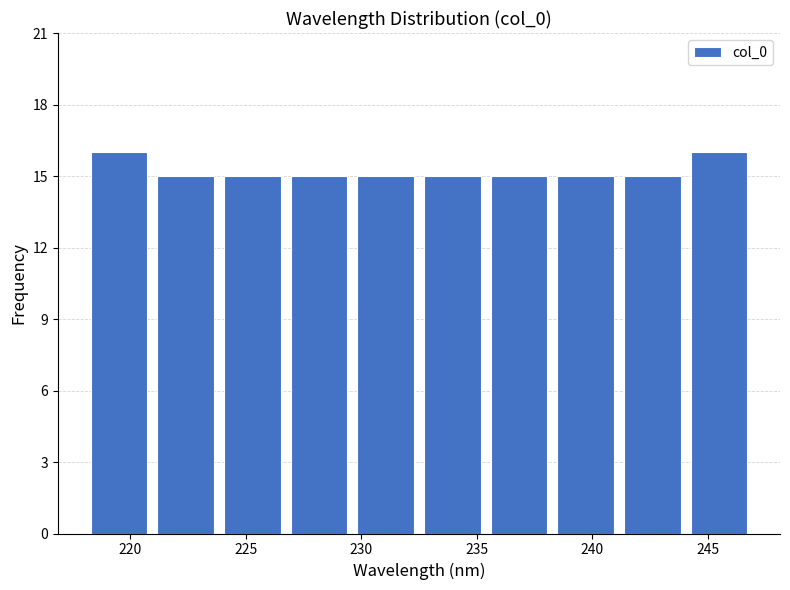

Reading left to right, transcribe this chart: for each bar, give the range it covers on the x-axis and its height. Neither the bar edges nor the heights are printed on the chart, so give them approximately, as read against the axes.

218.0 to 221.0: 16
221.0 to 224.0: 15
224.0 to 226.5: 15
226.5 to 229.5: 15
229.5 to 232.5: 15
232.5 to 235.5: 15
235.5 to 238.5: 15
238.5 to 241.0: 15
241.0 to 244.0: 15
244.0 to 247.0: 16